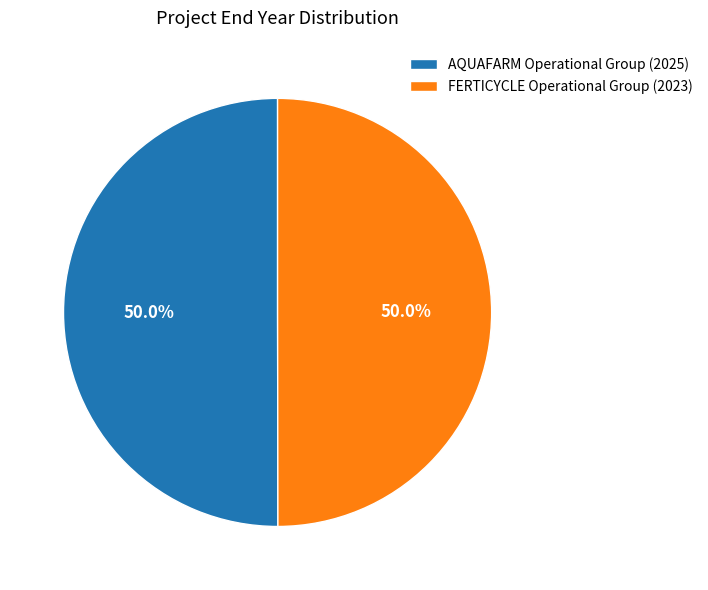

Is the sum of FERTICYCLE Operational Group and AQUAFARM Operational Group greater than half?

Yes